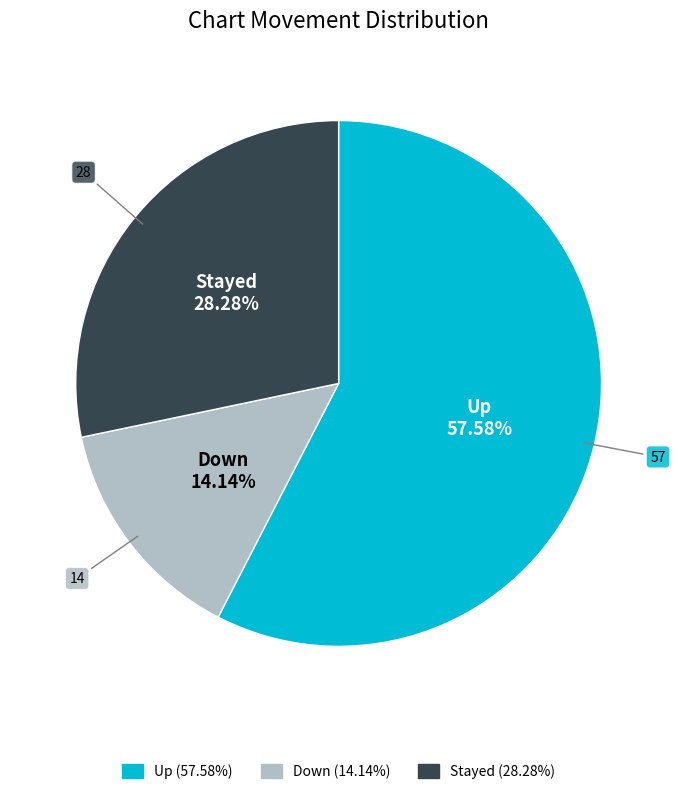

Approximately how many times larger is the value at Stayed compared to Down?

2.0